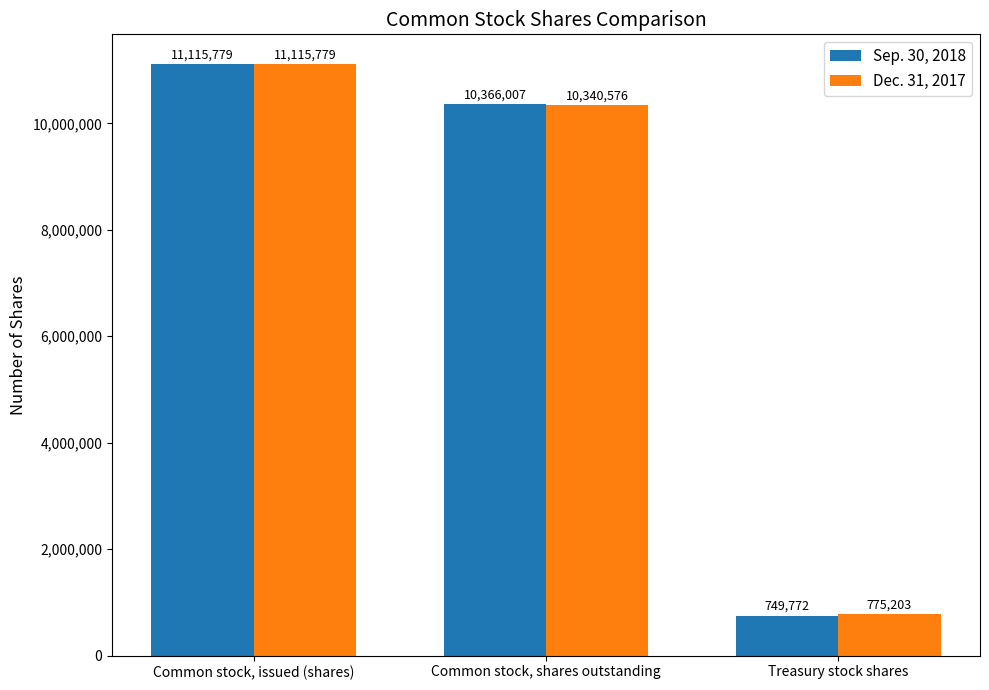

Count the number of data series in this chart.

2